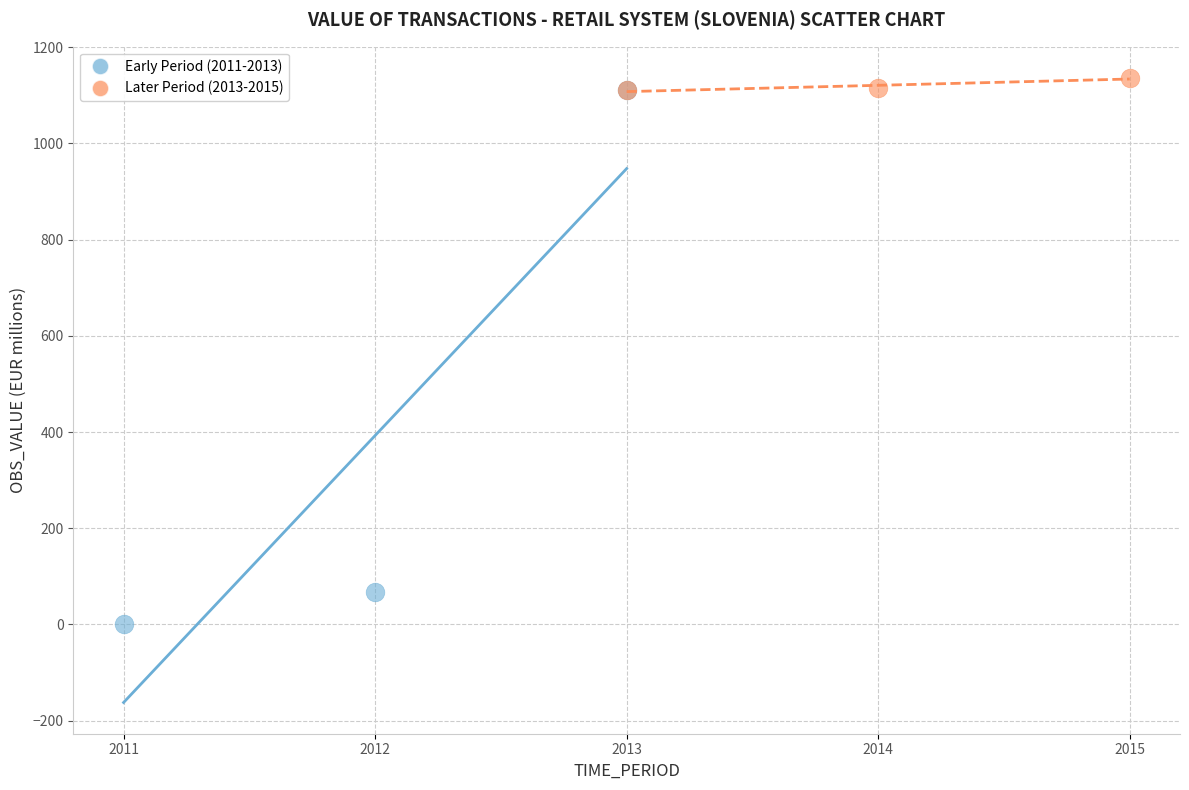

What are all the series names shown in the legend?

Early Period (2011-2013), Later Period (2013-2015)